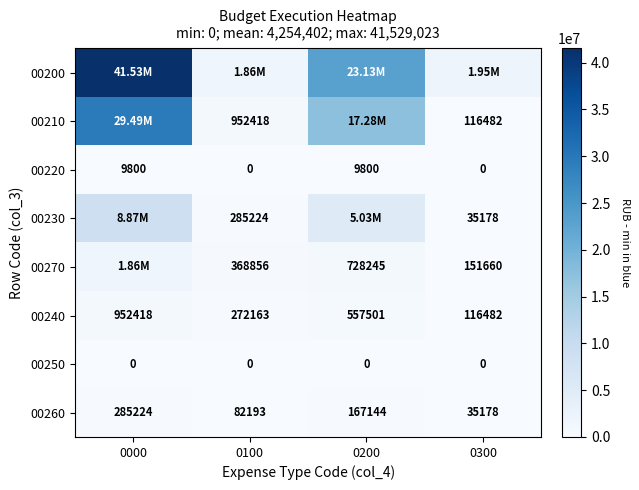

The 00270 series shows 368856.0 at 0100. True or false?

True